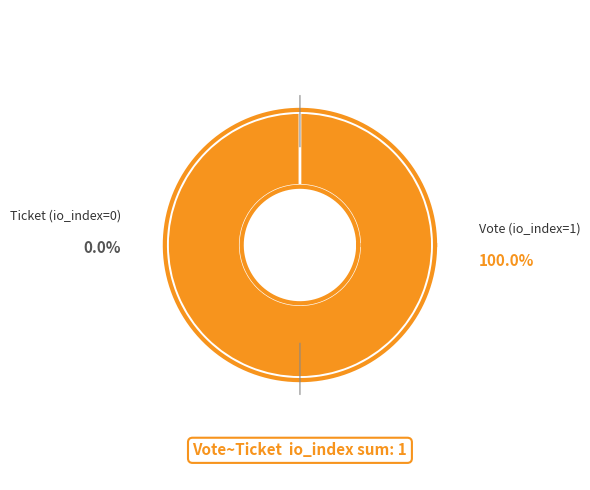

What percentage is NOT represented by Ticket (io_index=0)?

100.0%